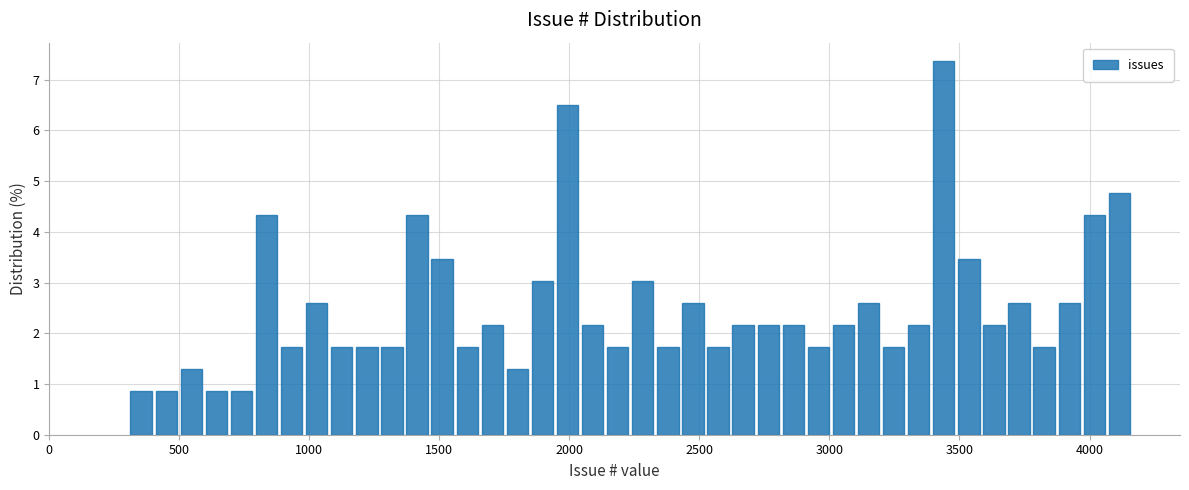

Around what value on the x-axis is the tallest bar? Give the approximate position of its centre, as read against the axis.

3450